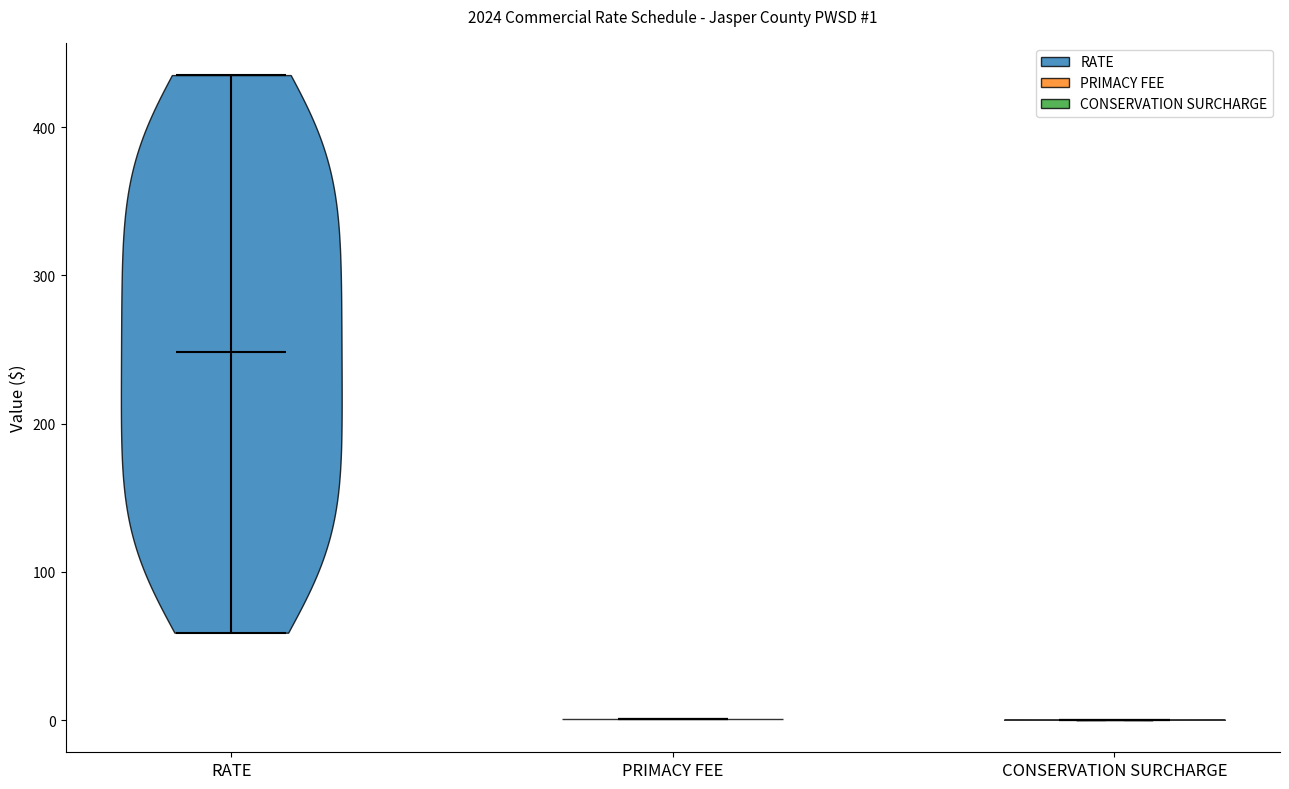

Which violin has the highest median line?

RATE